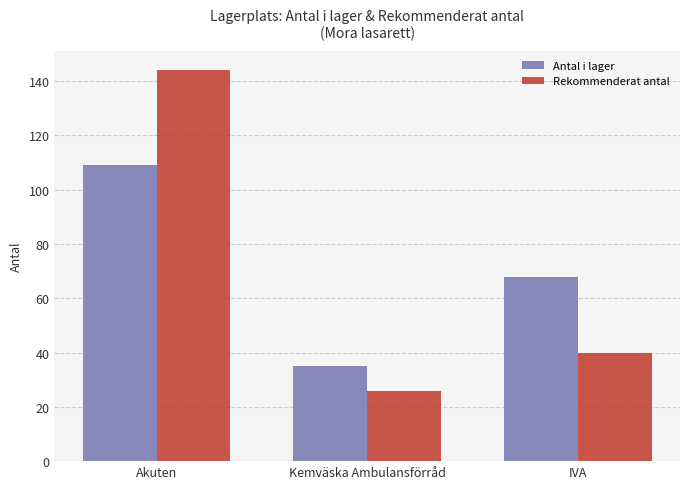

What are all the series names shown in the legend?

Antal i lager, Rekommenderat antal